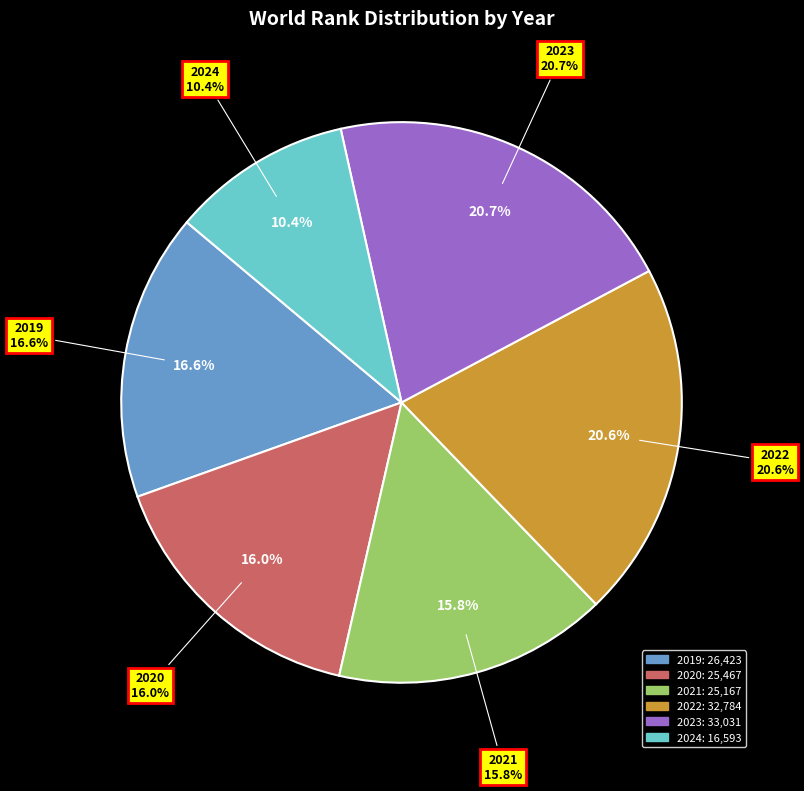

Rank the categories by value from highest to lowest.

2023, 2022, 2019, 2020, 2021, 2024